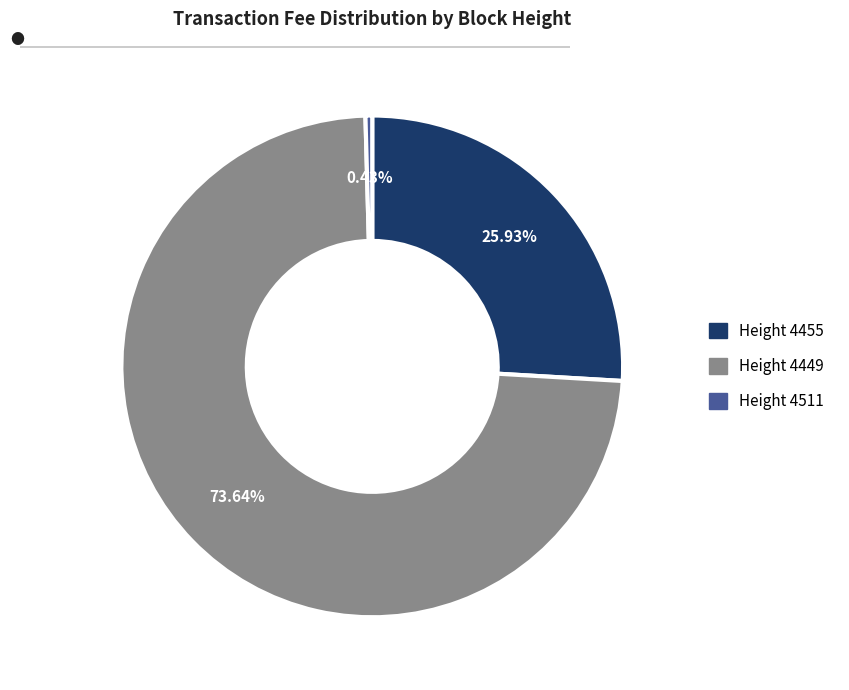

Is there any slice that represents more than half of the pie?

Yes